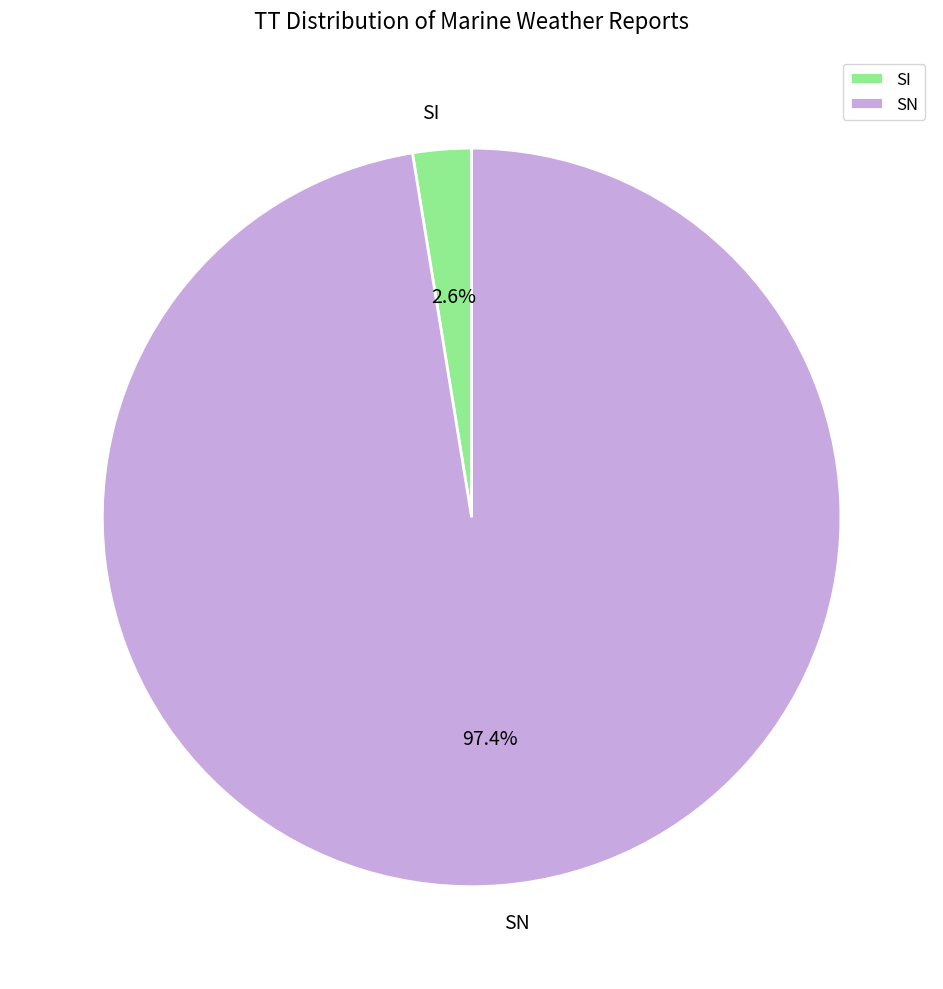

Is the sum of SI and SN greater than half?

Yes